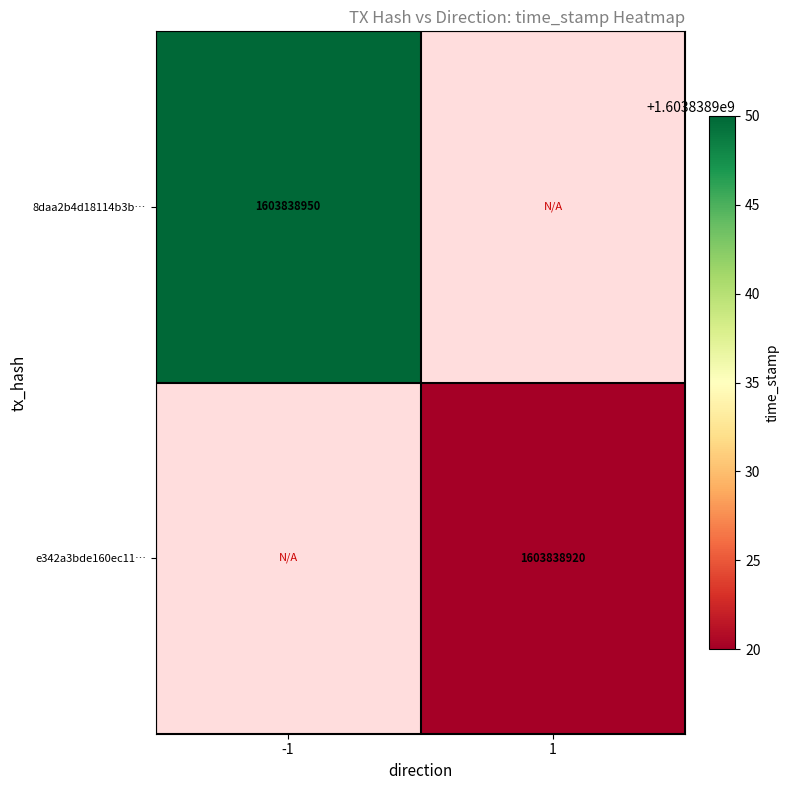

Which series has the widest spread of values?

8daa2b4d18114b3b3674a81f9e1af6a45f70ca1